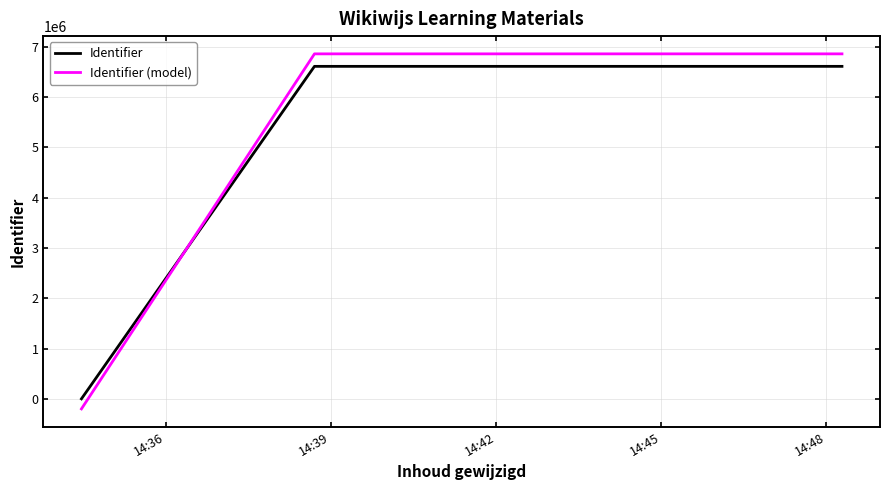

Rank the series by their average value, from lowest to highest.

Identifier, Identifier (model)